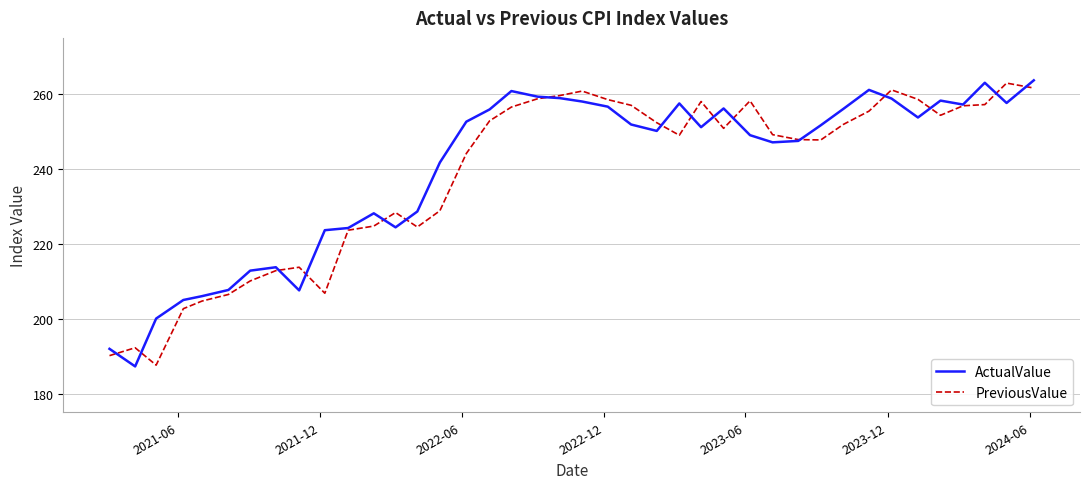

What is the maximum value for PreviousValue?

262.9